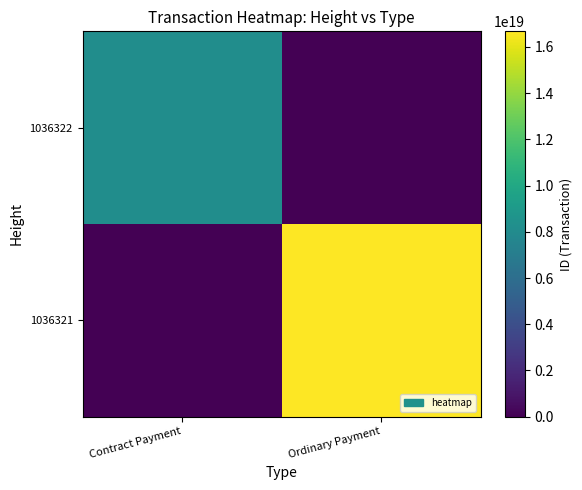

Reading right to left, extract all data points from this chart.

1036322: Ordinary Payment=0	Contract Payment=8208728189137745920
1036321: Ordinary Payment=16678135370384039936	Contract Payment=0